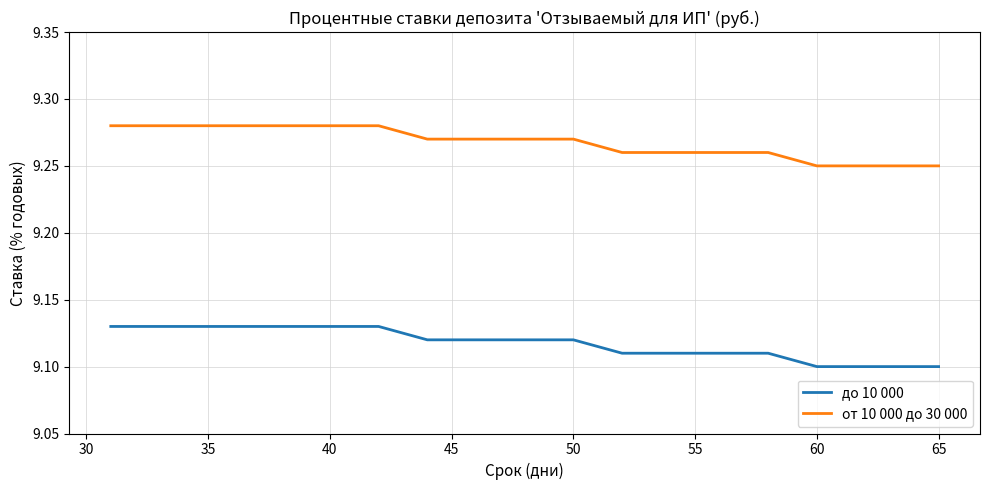

True or false: от 10 000 до 30 000 and до 10 000 intersect in this chart.

False